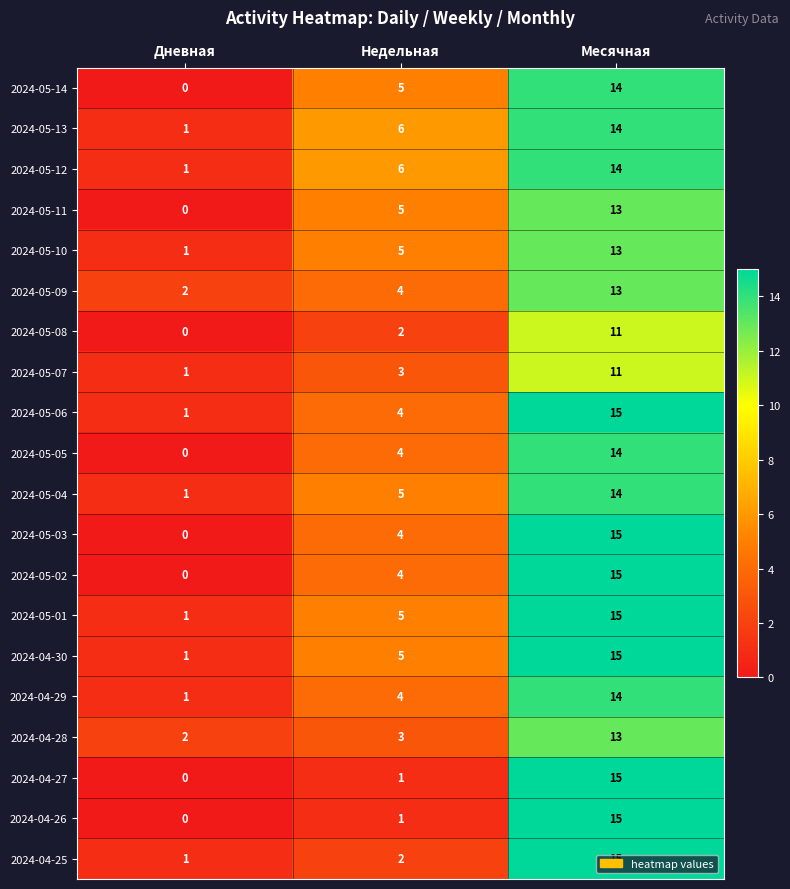

List the labels in order of 2024-04-28 value, smallest first.

Дневная, Недельная, Месячная